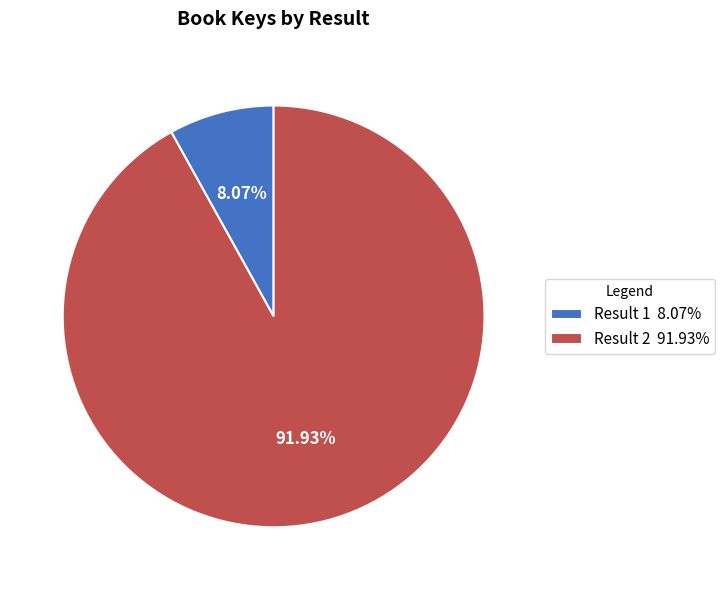

Between Result 1 8.07% and Result 2 91.93%, which is larger?

Result 2 91.93%